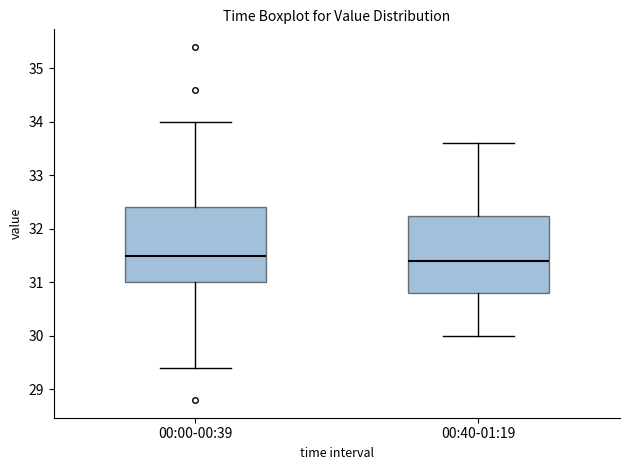

Which box has the highest median line?

00:00-00:39